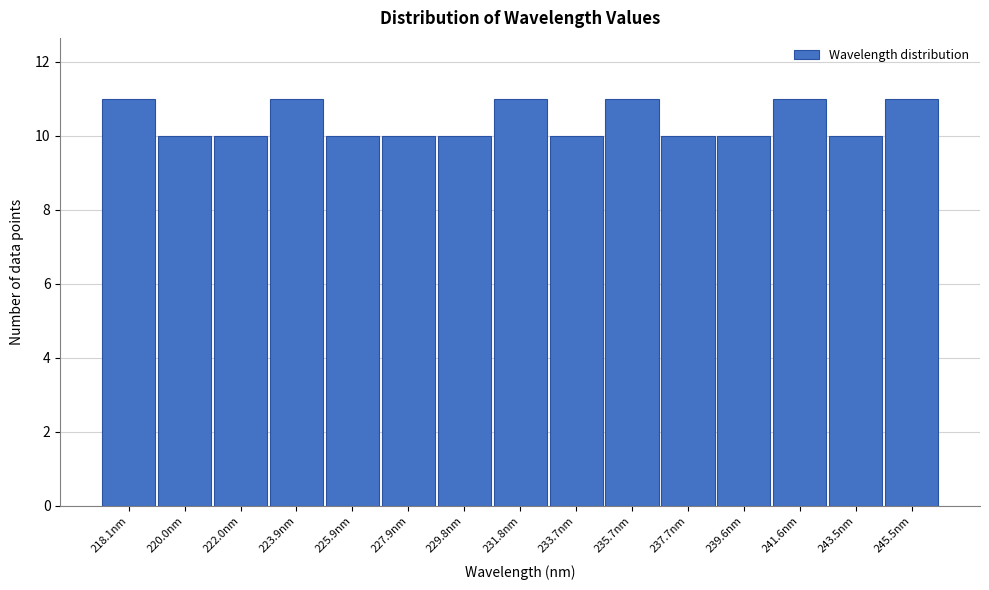

Reading right to left, transcribe all the data shown in this chart.

11	10	11	10	10	11	10	11	10	10	10	11	10	10	11